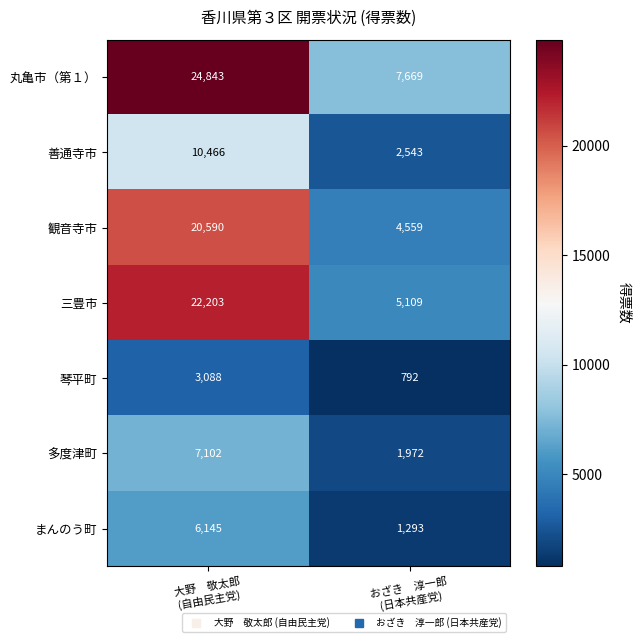

Rank the series by their maximum value, from lowest to highest.

琴平町, まんのう町, 多度津町, 善通寺市, 観音寺市, 三豊市, 丸亀市（第１）